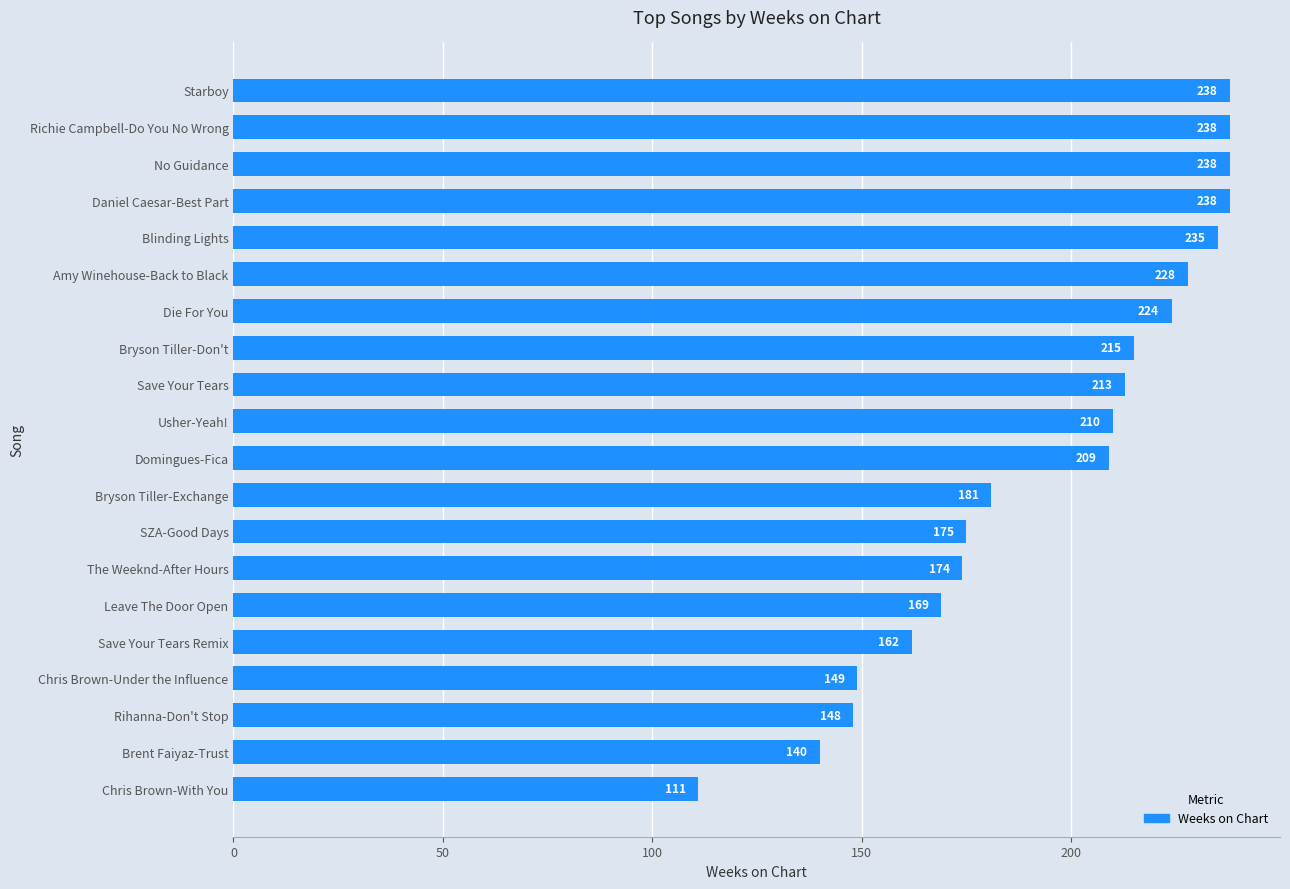

What is the smallest value displayed?

111